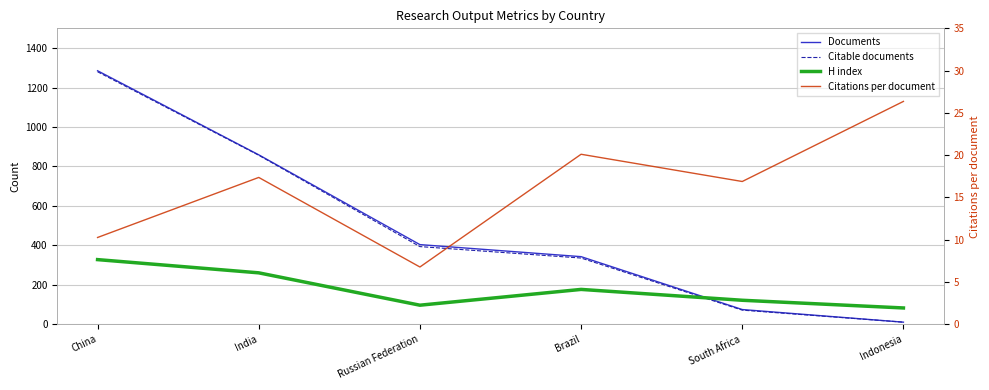

What are all the series names shown in the legend?

Documents, Citable documents, H index, Citations per document